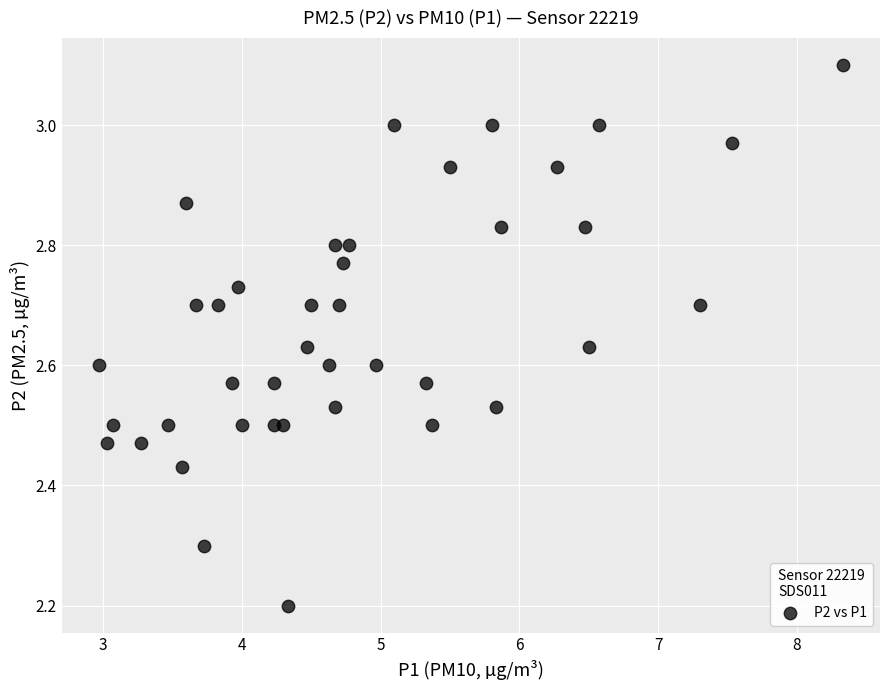

What Y value in the scatter plot is closest to 2?

2.2